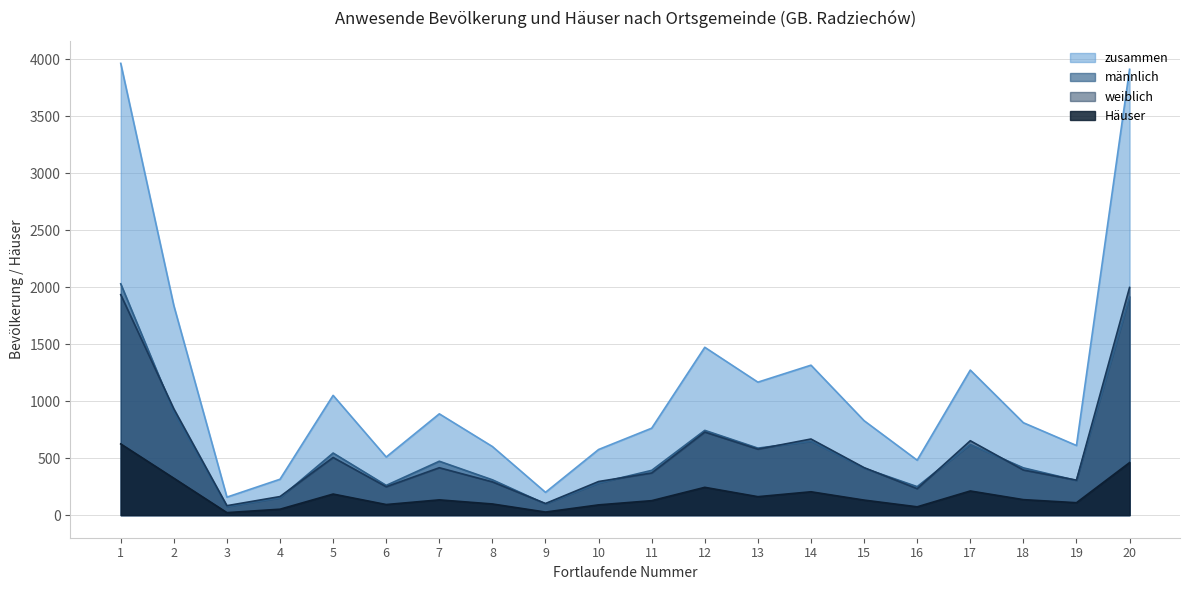

At which label does männlich first exceed 415?

1